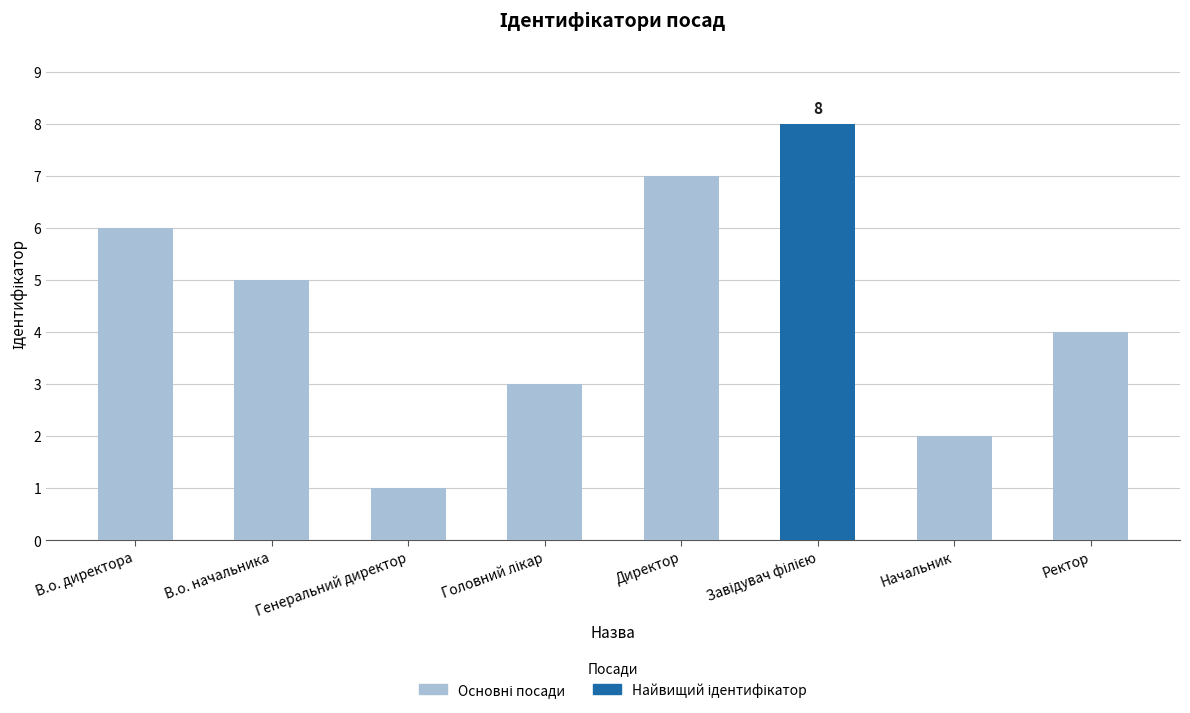

Is it true that the value at Генеральний директор is 2?

False